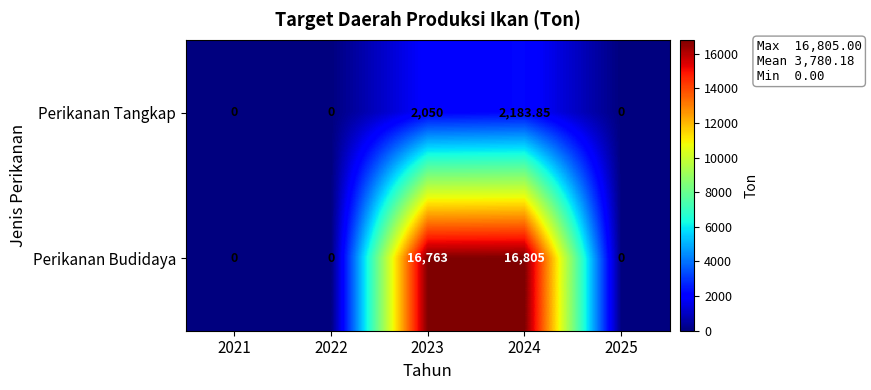

Rank the series by their maximum value, from highest to lowest.

Perikanan Budidaya, Perikanan Tangkap